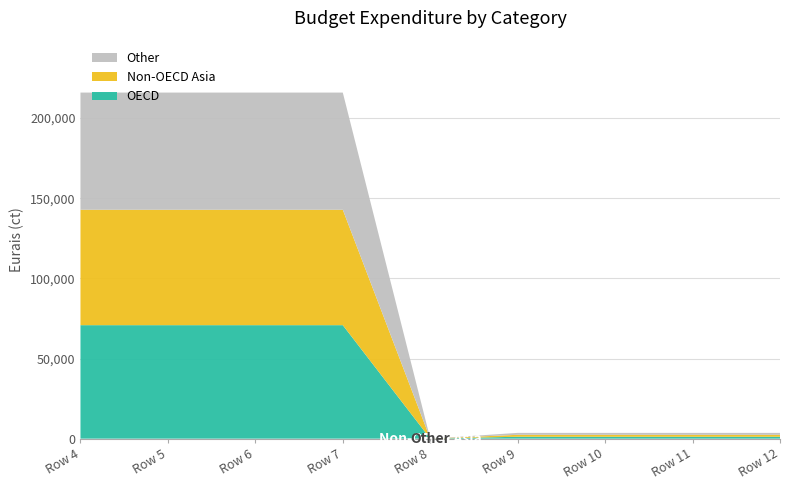

Reading left to right, what are all the values shown in this chart?

OECD: 70800	70800	70800	70800	0	1200	1200	1200	1200
Non-OECD Asia: 72000	72000	72000	72000	0	1200	1200	1200	1200
Other: 73100	73100	73100	73100	0	1200	1200	1200	1200